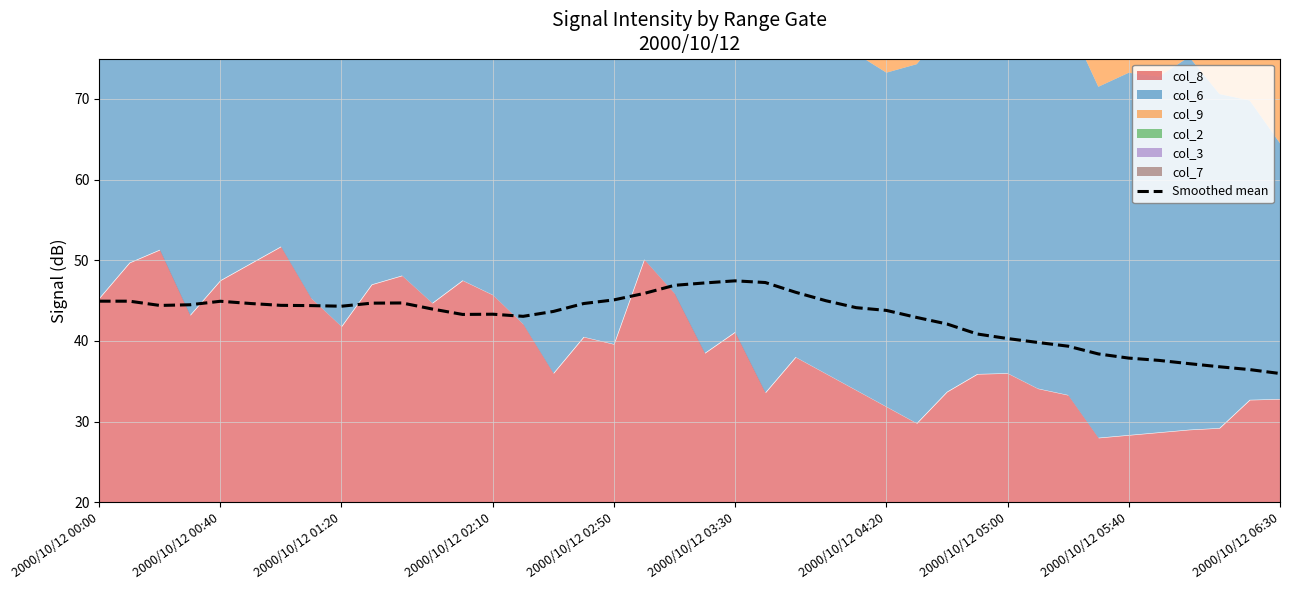

Does the chart display data point markers on the line(s)?

No